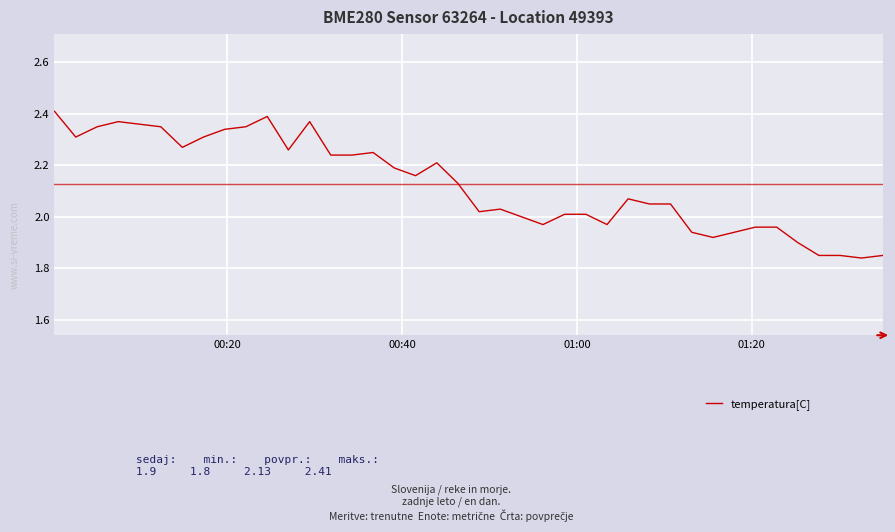

What is the difference between the maximum and minimum values?

0.6